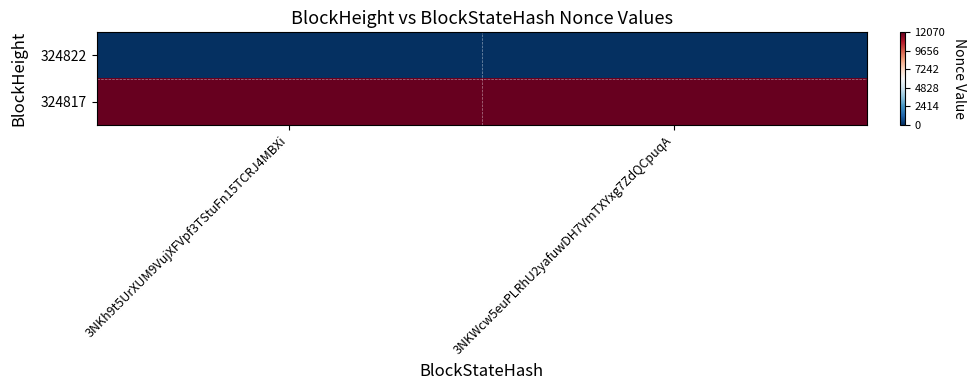

Which series has the widest spread of values?

324822